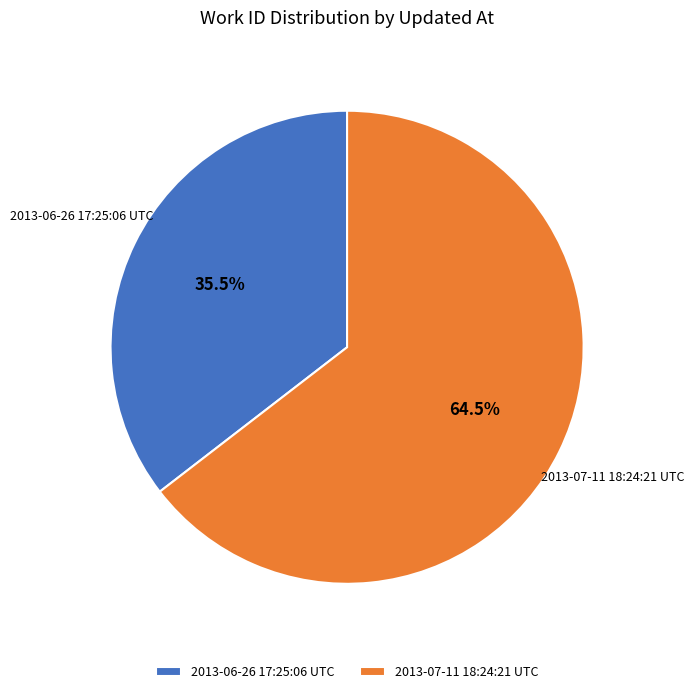

The 2013-07-11 18:24:21 UTC slice represents 58% of the pie. True or false?

False